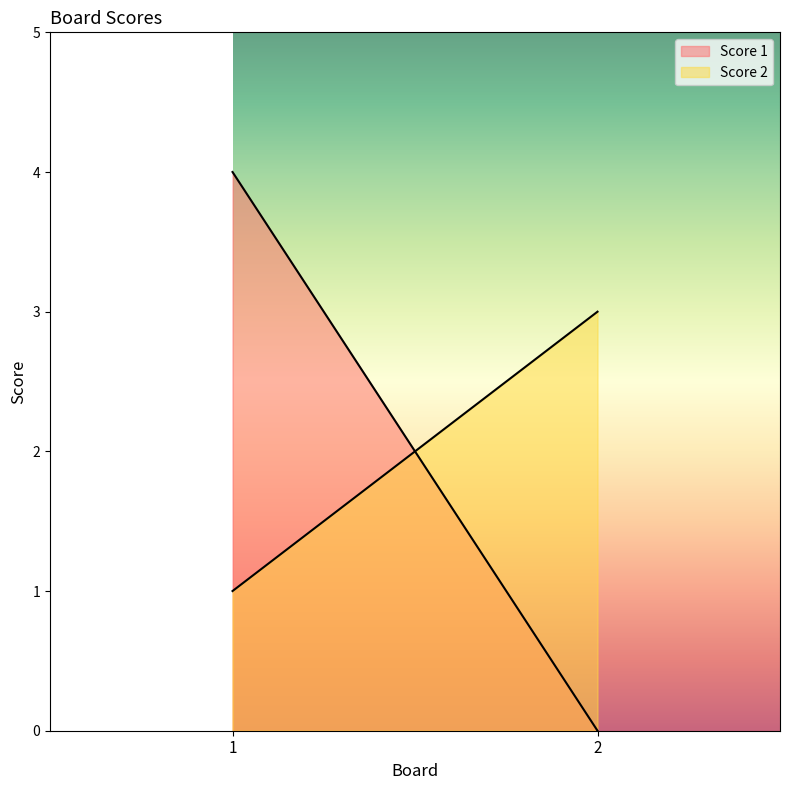

Count the Score 2 values in the range 1 to 3.

2